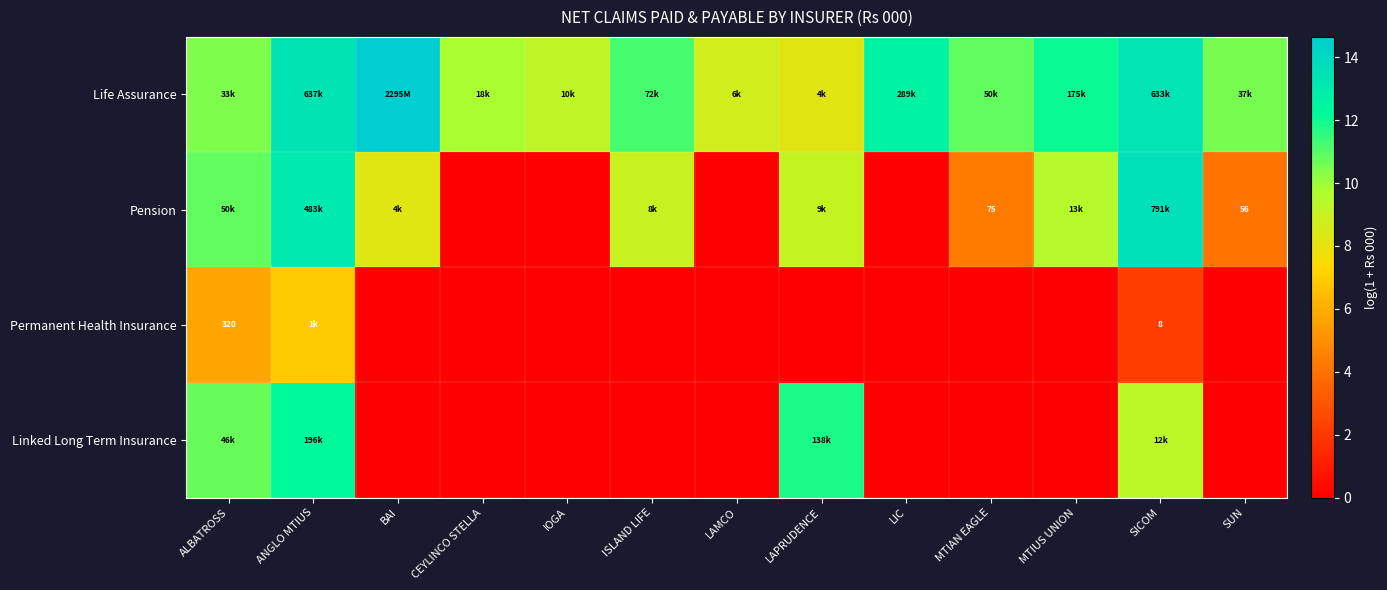

At which category is the sum across all series the highest?

ANGLO MTIUS